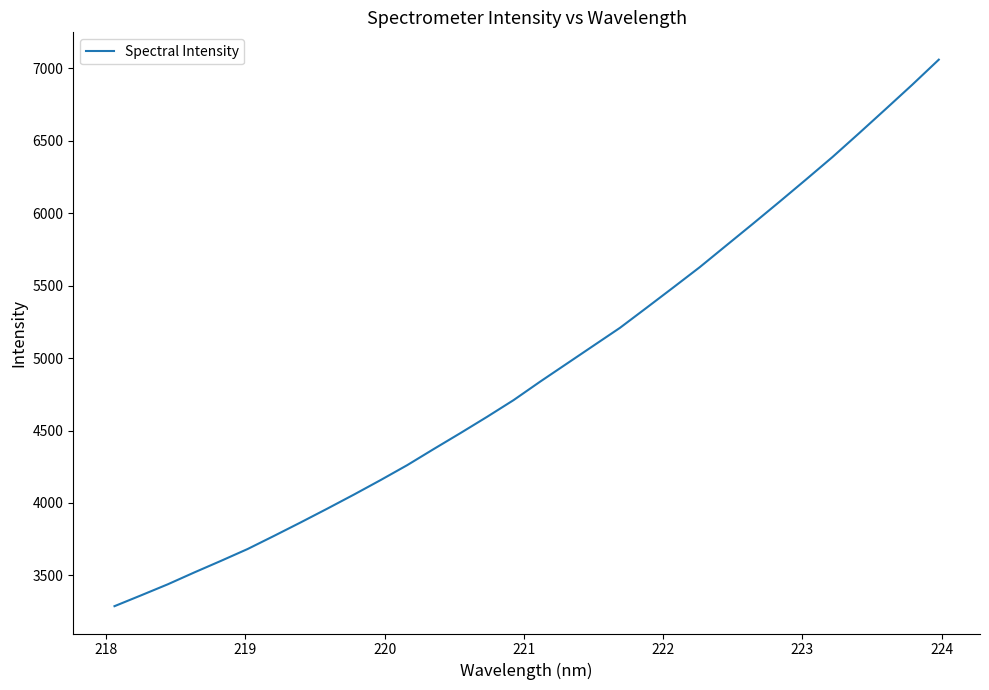

What is the maximum value shown in the chart?

7058.9